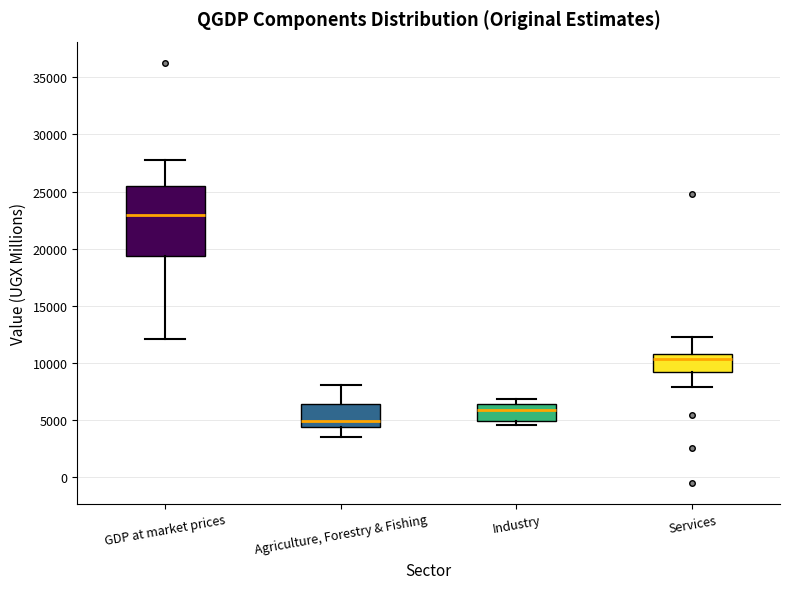

Which box has the lowest median line?

Agriculture, Forestry & Fishing